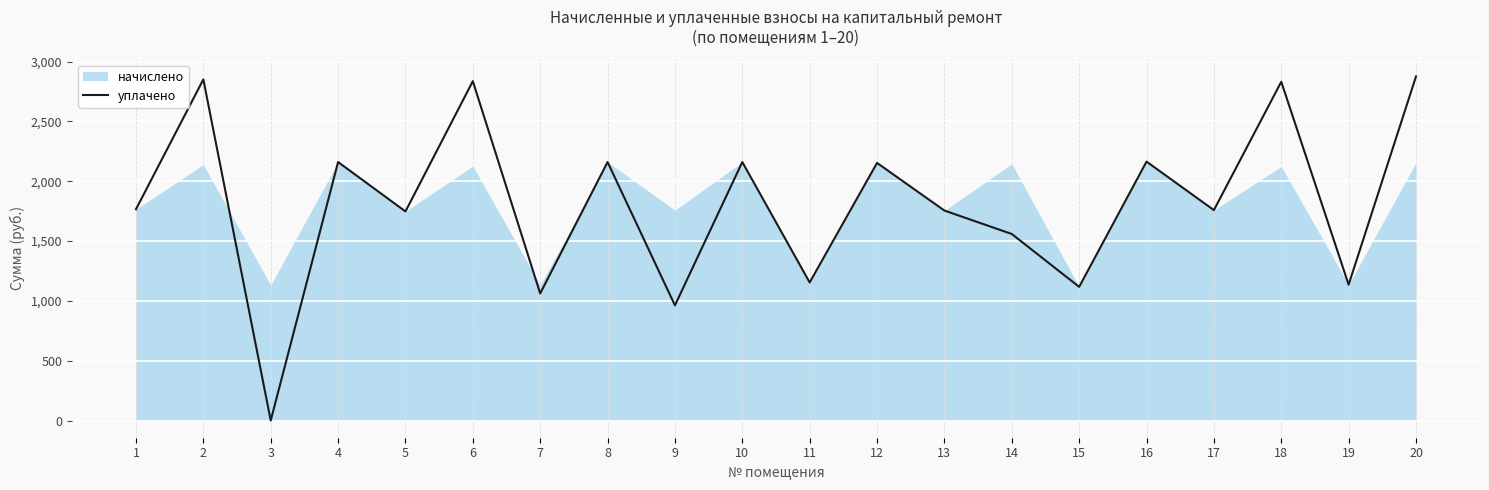

How many data points are above 1766?

10